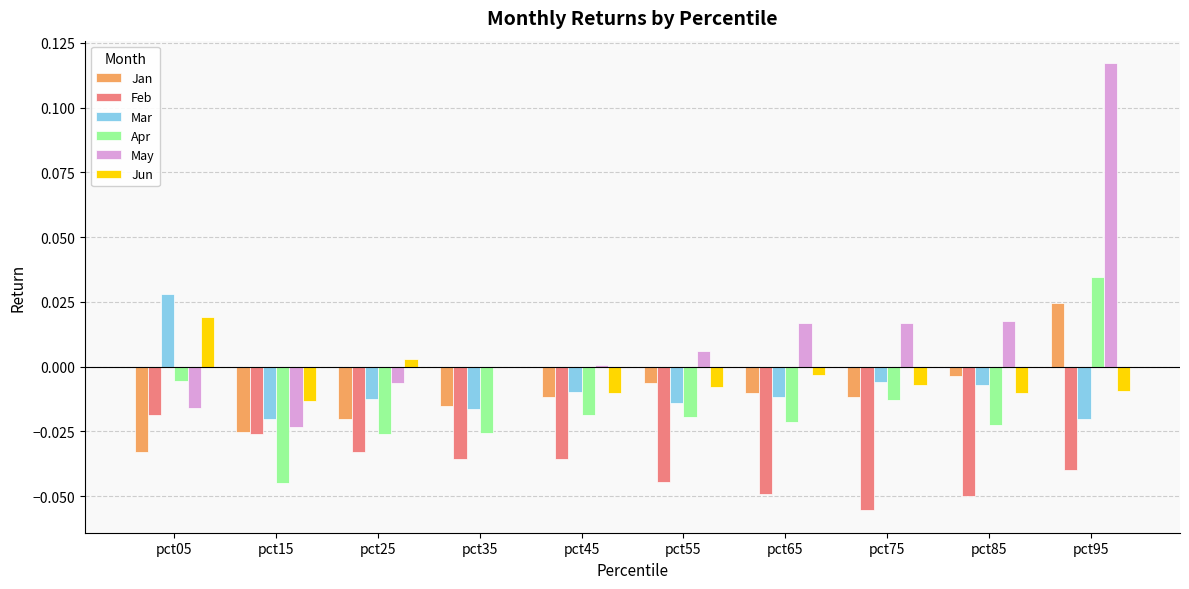

The value of Jan at pct95 is 0.0. True or false?

True